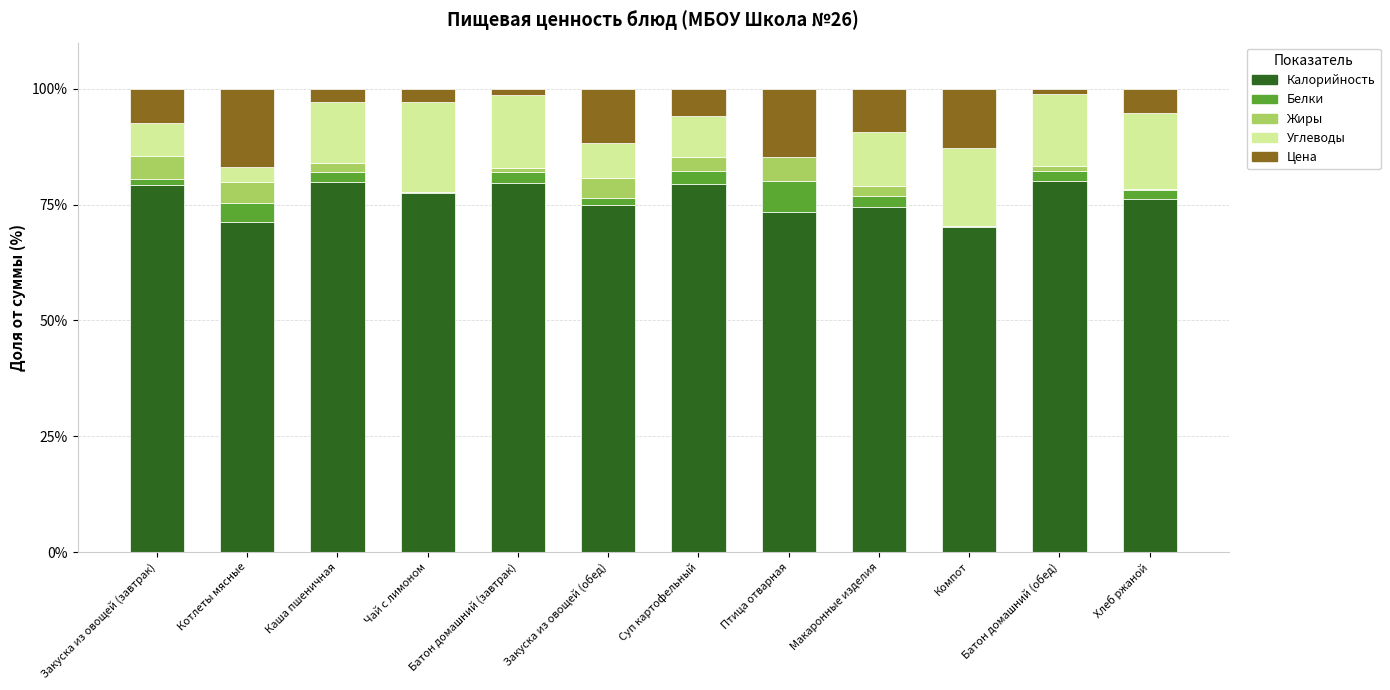

The Калорийность series shows 80.1 at Батон домашний (обед). True or false?

True